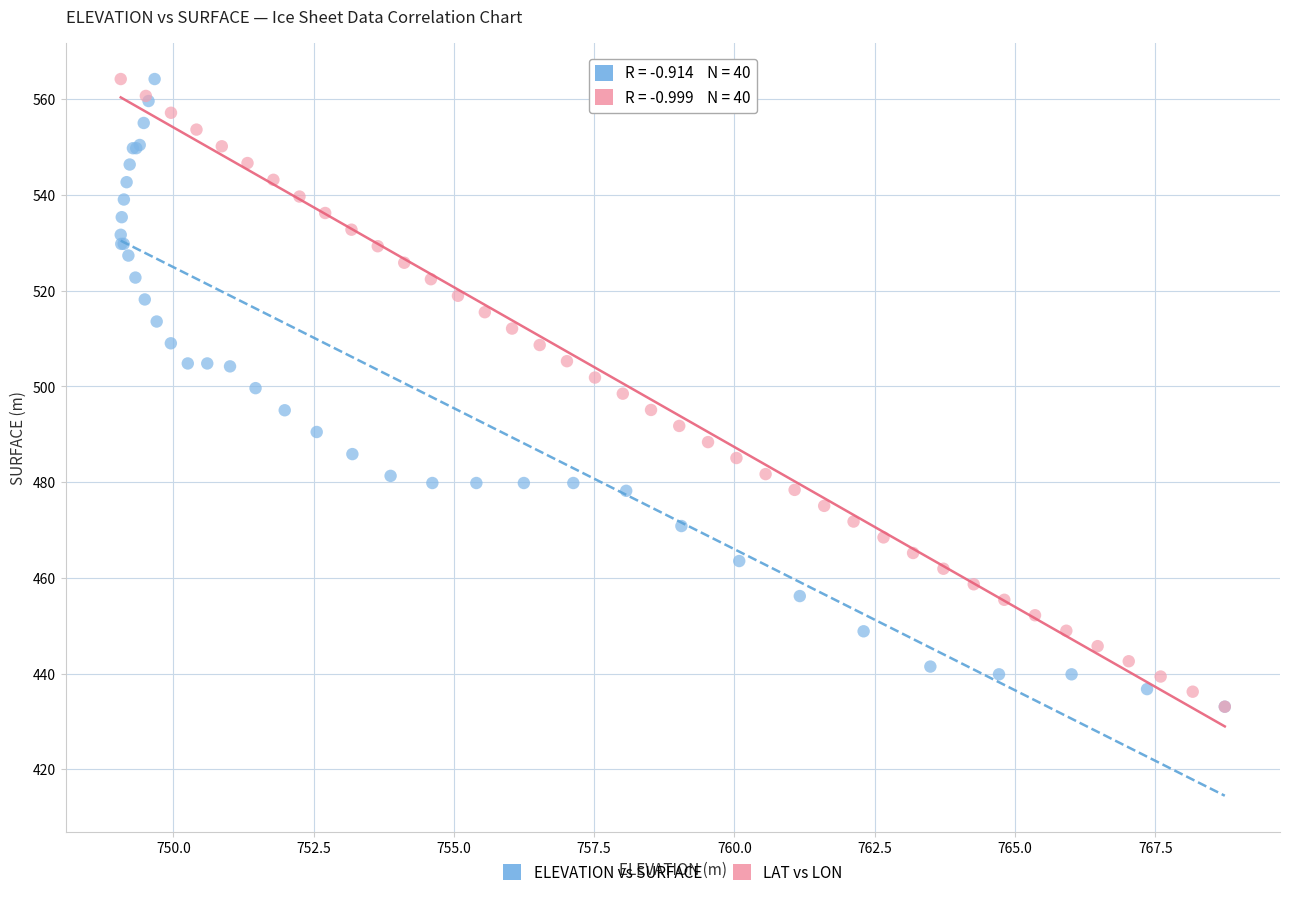

What are all the series names shown in the legend?

ELEVATION vs SURFACE, LAT vs LON